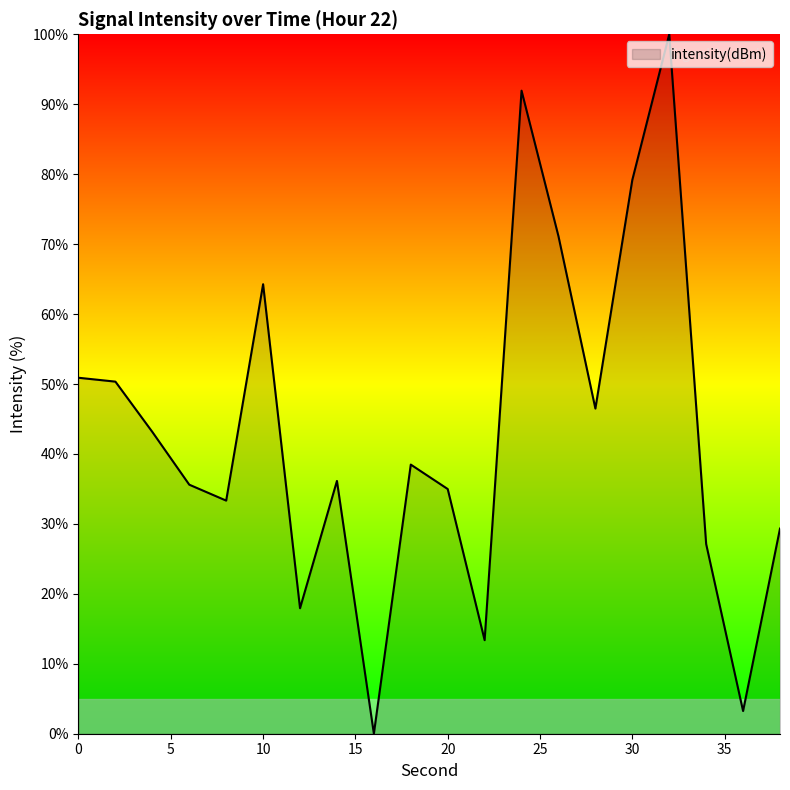

Reading left to right, what are all the values shown in this chart?

50.9	50.3	43.1	35.6	33.3	64.3	17.9	36.1	0.0	38.5	35.0	13.4	91.9	71.1	46.5	79.2	100.0	27.1	3.2	29.3